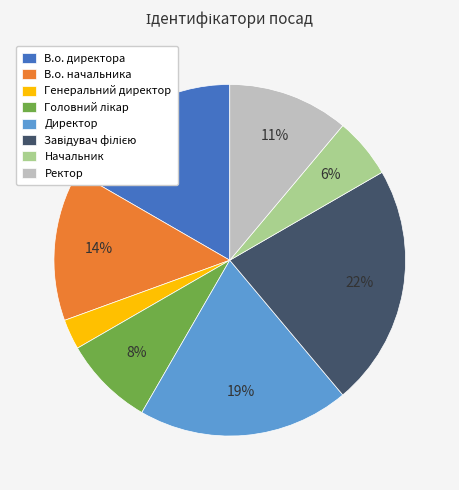

Is it true that Начальник is 6% of the pie?

True